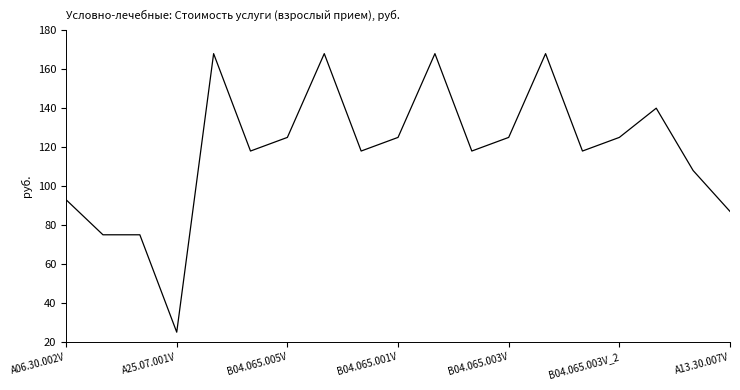

What is the maximum value shown in the chart?

168